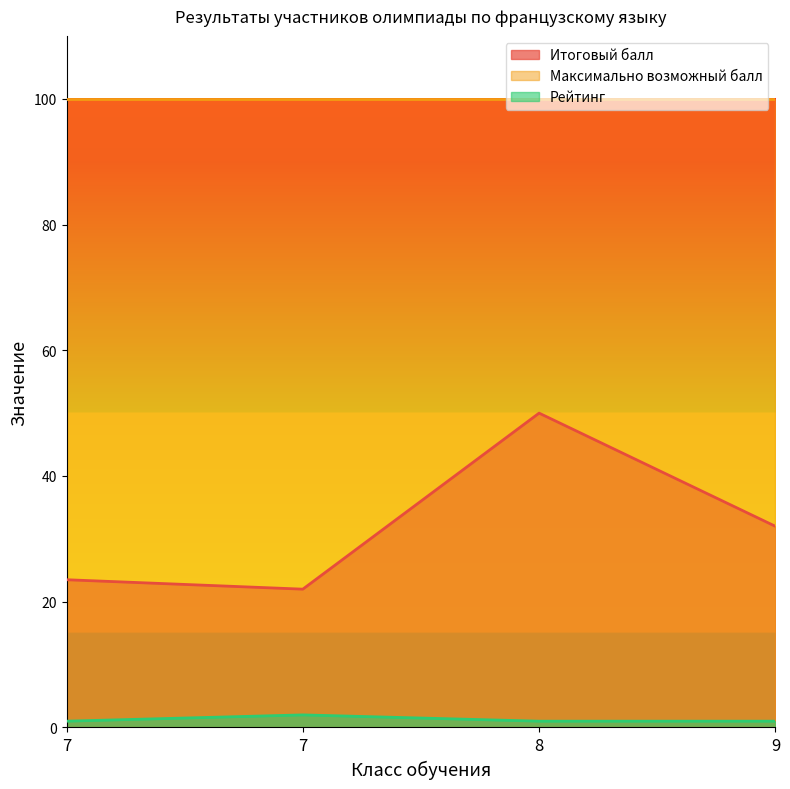

Where is the first local maximum for Рейтинг?

7